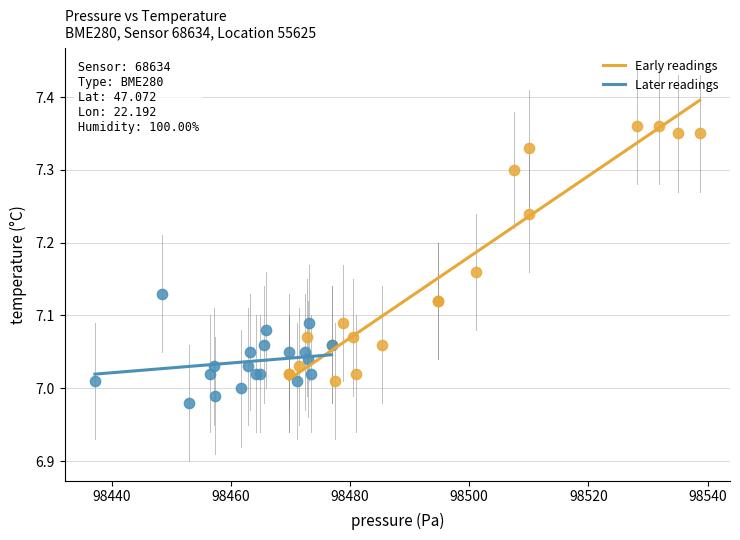

Which series has the widest spread of Y values?

Early readings